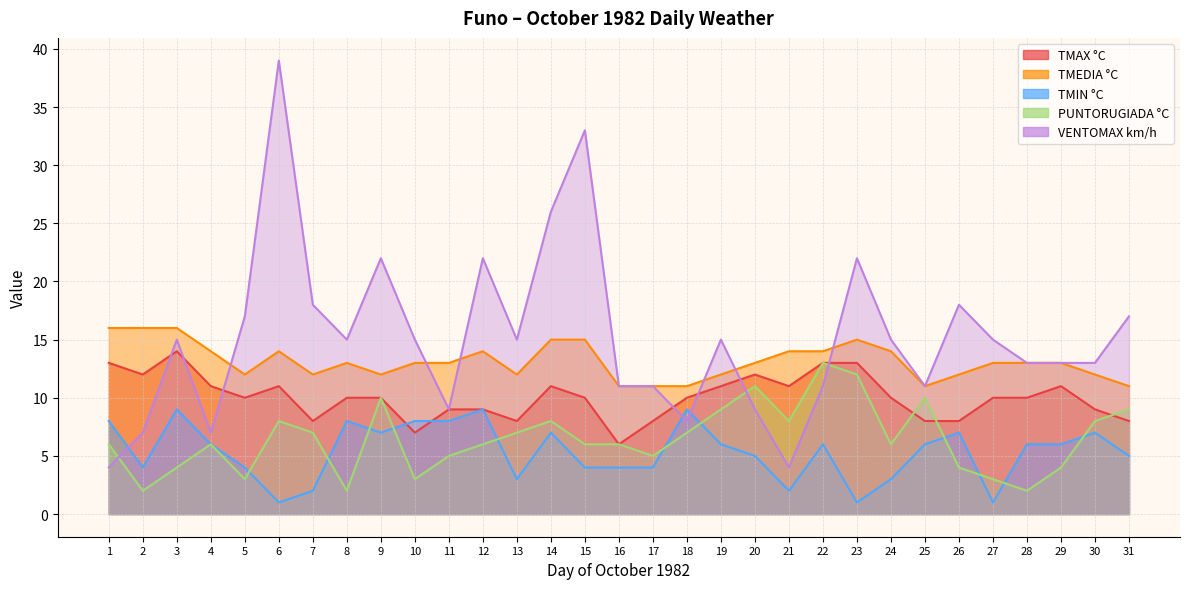

True or false: VENTOMAX km/h and PUNTORUGIADA °C cross at least once.

True